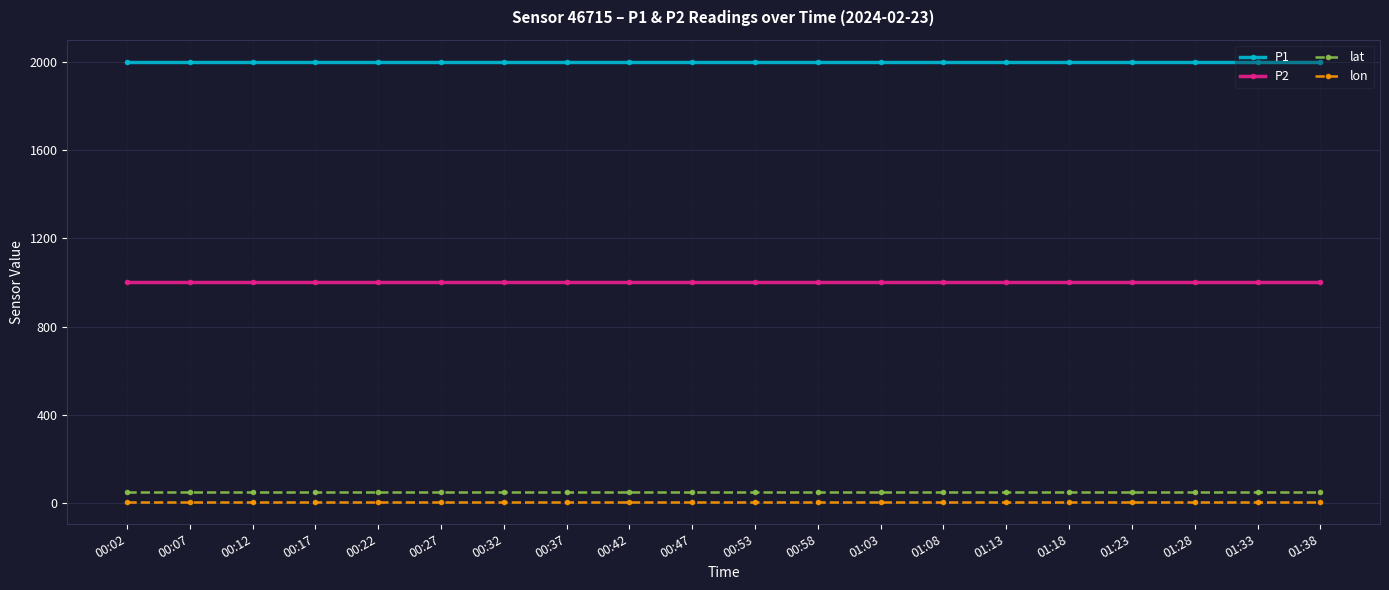

What is the average value of the P2 series?

999.9